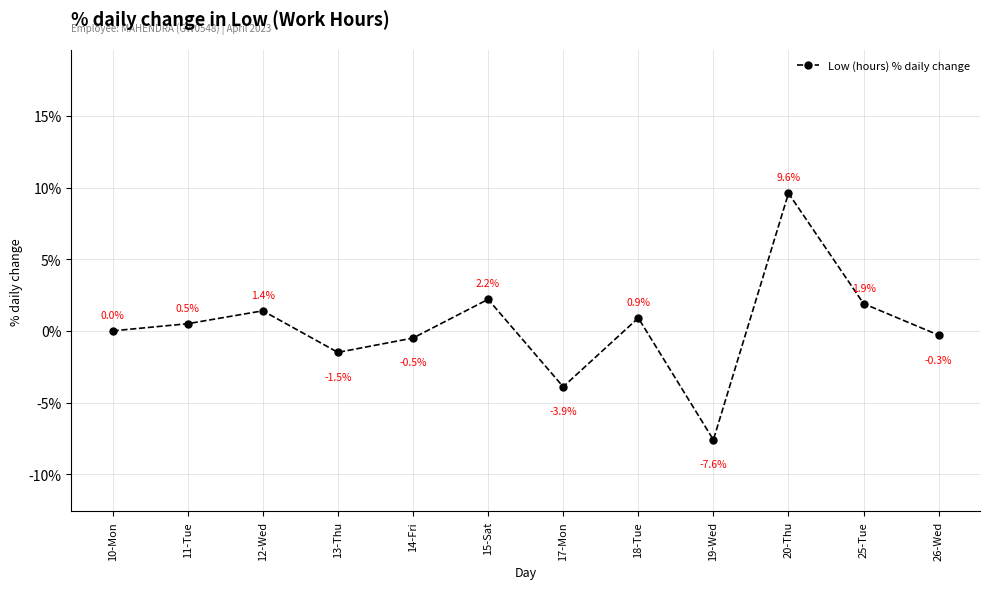

What is the sum of the values at 10-Mon and 25-Tue?

1.9